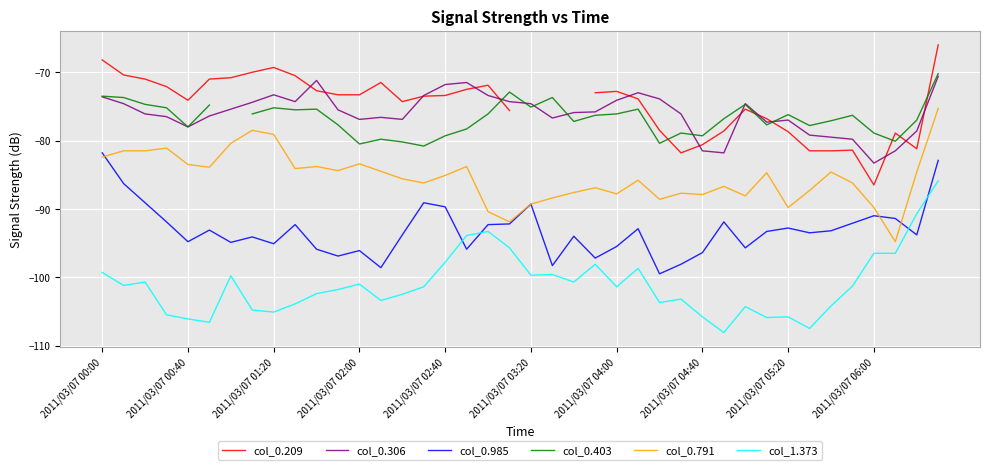

At which category does the chart reach its minimum across all series?

29